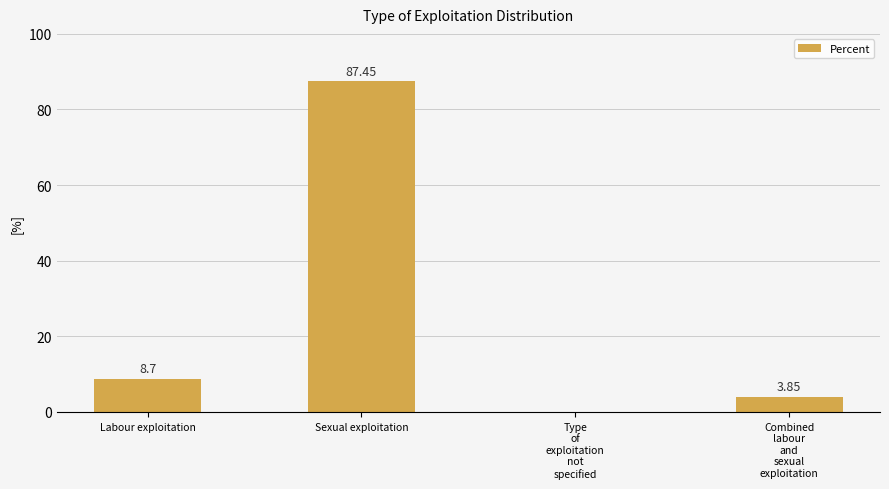

Where does the data first go above 8?

Labour exploitation